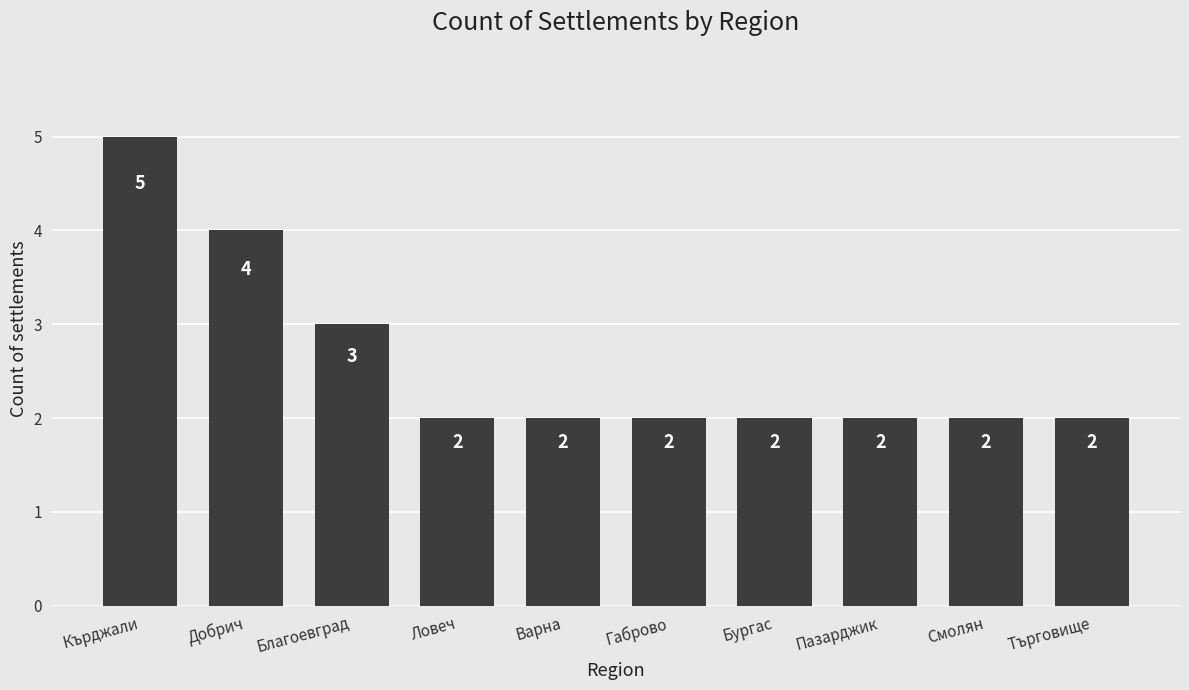

The chart shows a value of 5 at Кърджали. True or false?

True